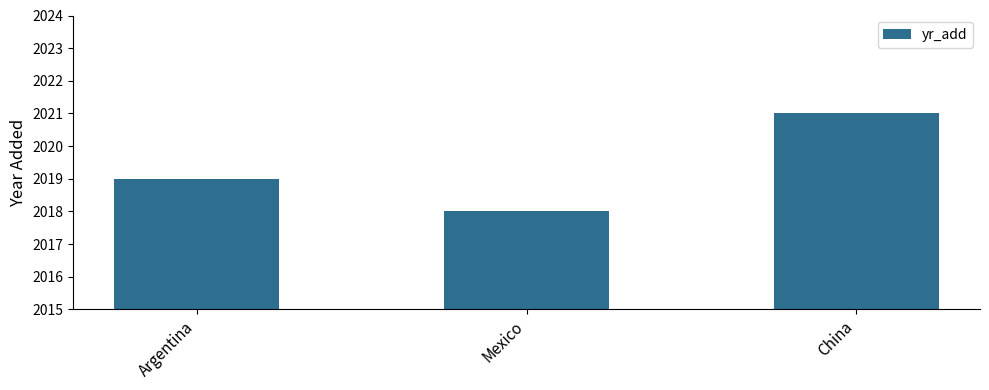

Is it true that the value at Argentina is 2019?

True